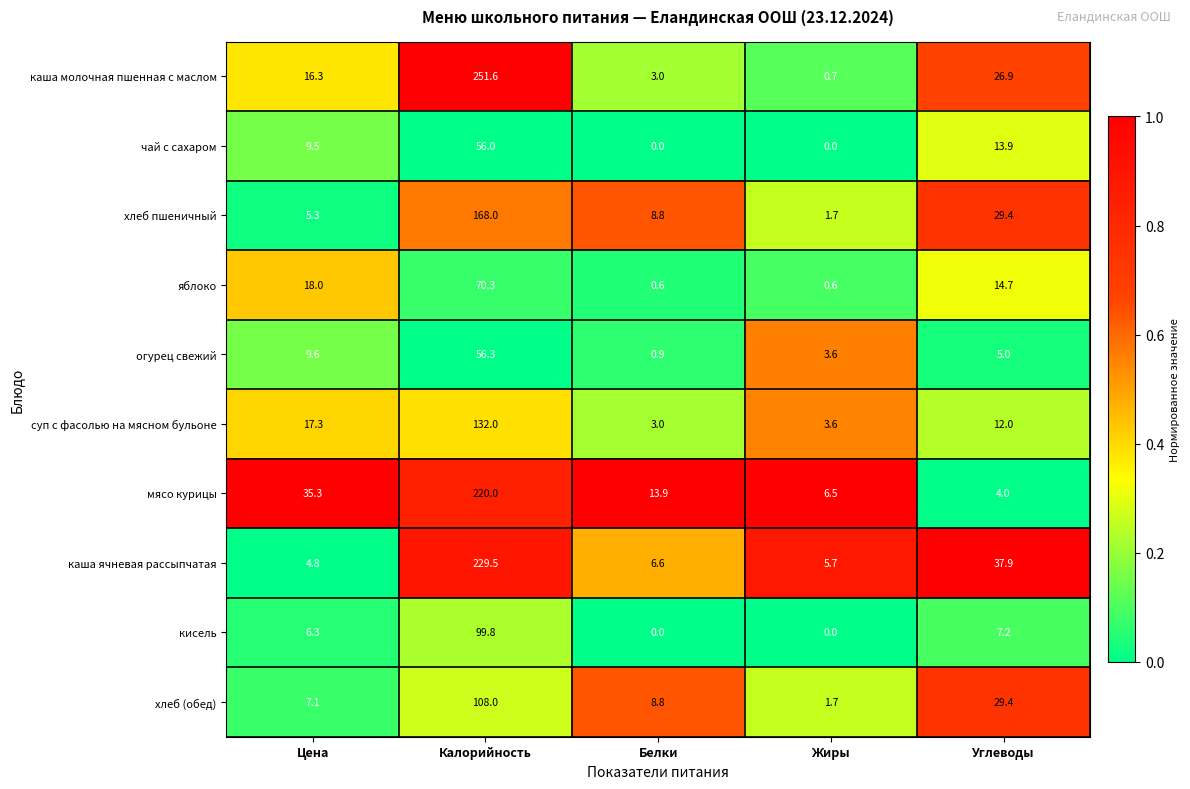

What is the difference between the highest and lowest values at Белки?

13.9